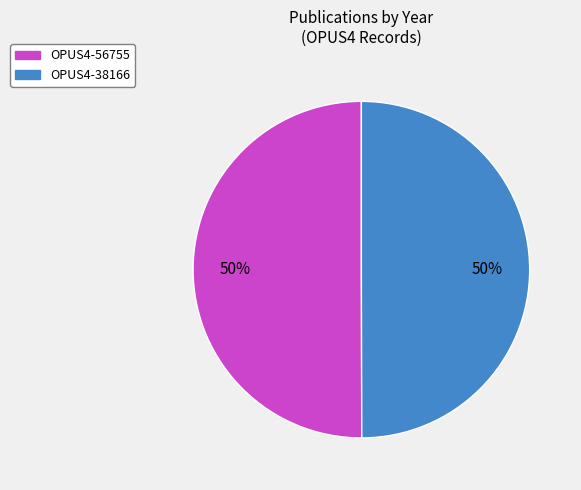

Is it true that OPUS4-38166 is 57% of the pie?

False